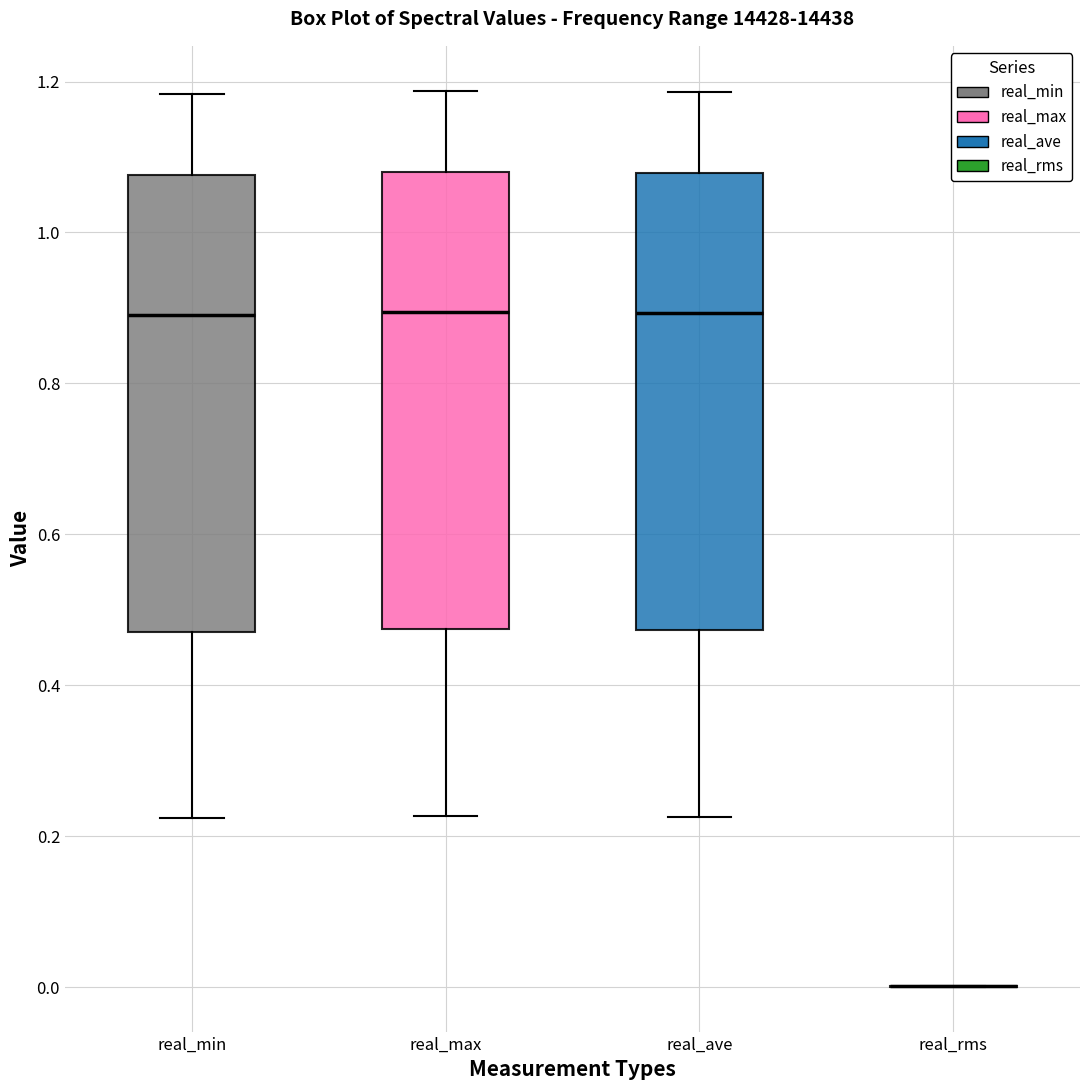

Reading left to right, read every box against the y-axis: the position of its median line, the range the box covers, and the ends of its whiskers. The values are not printed on the chart, so give them approximately, as read against the axis.

real_min: median 0.90, box 0.48 to 1.08, whiskers 0.22 to 1.18
real_max: median 0.90, box 0.48 to 1.08, whiskers 0.22 to 1.18
real_ave: median 0.90, box 0.48 to 1.08, whiskers 0.22 to 1.18
real_rms: box collapsed to a line at 0.00, whiskers 0.00 to 0.00